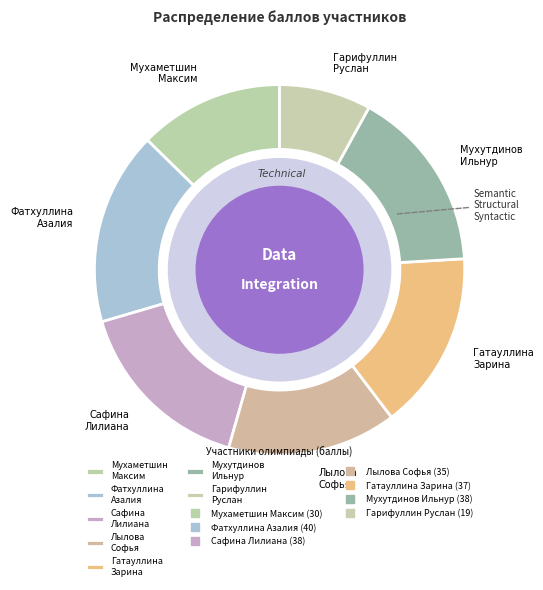

Is the sum of Мухаметшин Максим and Лылова Софья greater than half?

No